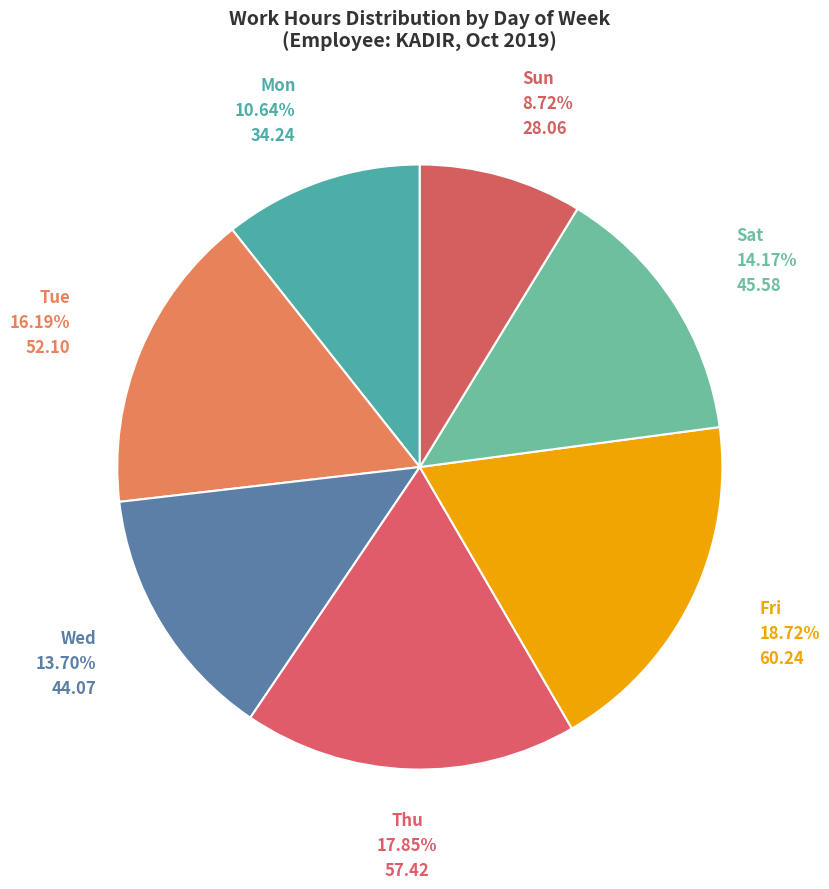

How many segments does this pie chart have?

7